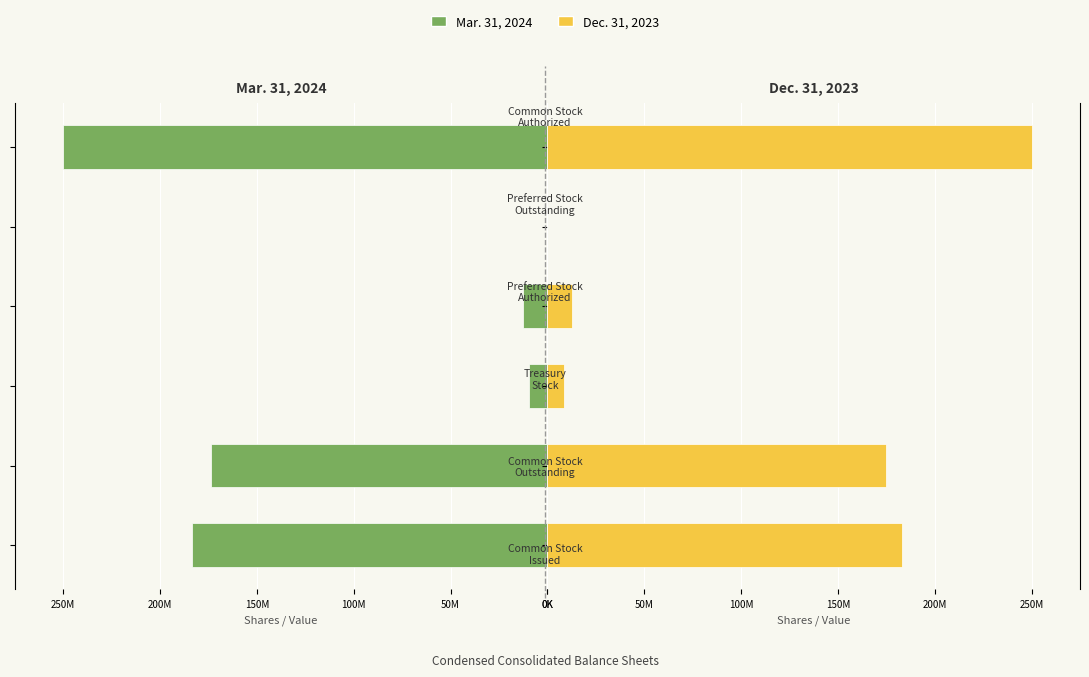

Is the value of Dec. 31, 2023 at 250M greater than the value of Mar. 31, 2024 at 200M?

Yes